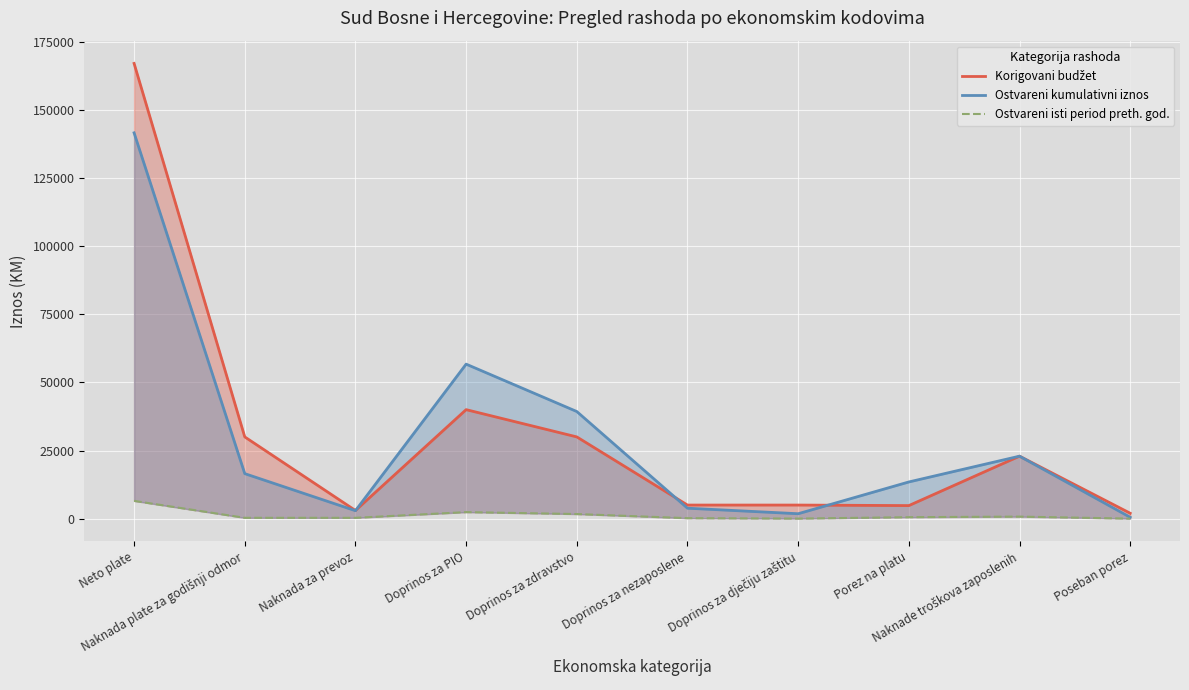

Where is the first local maximum for Ostvareni kumulativni iznos?

Doprinos za PIO